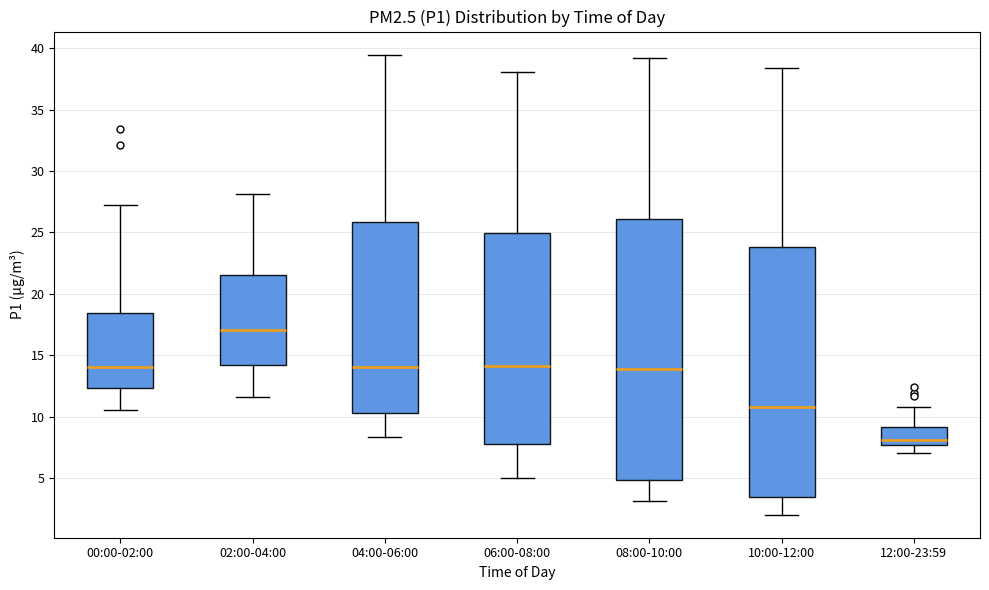

Reading left to right, transcribe this box plot: for each box, give where its median line is, the range the box spans, and where its two whiskers end, as read against the y-axis. The values are not printed on the chart, so give them approximately, as read against the axis.

00:00-02:00: median 14.0, box 12.5 to 18.5, whiskers 10.5 to 27.0
02:00-04:00: median 17.0, box 14.0 to 21.5, whiskers 11.5 to 28.0
04:00-06:00: median 14.0, box 10.5 to 26.0, whiskers 8.5 to 39.5
06:00-08:00: median 14.0, box 7.5 to 25.0, whiskers 5.0 to 38.0
08:00-10:00: median 14.0, box 5.0 to 26.0, whiskers 3.0 to 39.0
10:00-12:00: median 11.0, box 3.5 to 24.0, whiskers 2.0 to 38.5
12:00-23:59: median 8.0, box 7.5 to 9.0, whiskers 7.0 to 11.0